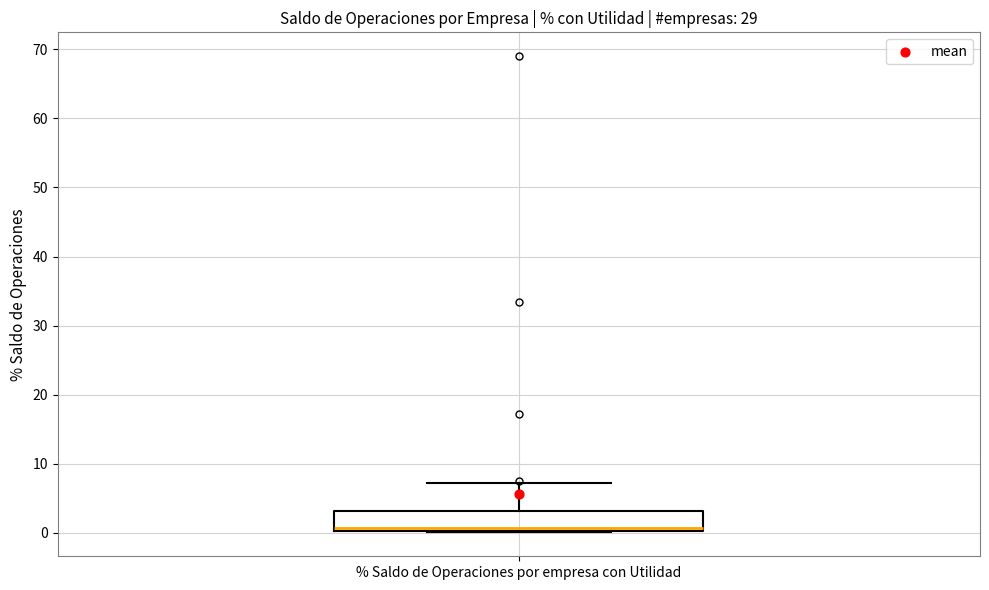

Where does the upper whisker of the box for % Saldo de Operaciones por empresa con Utilidad end on the y-axis? The values are not printed on the chart, so give them approximately, as read against the axis.

7